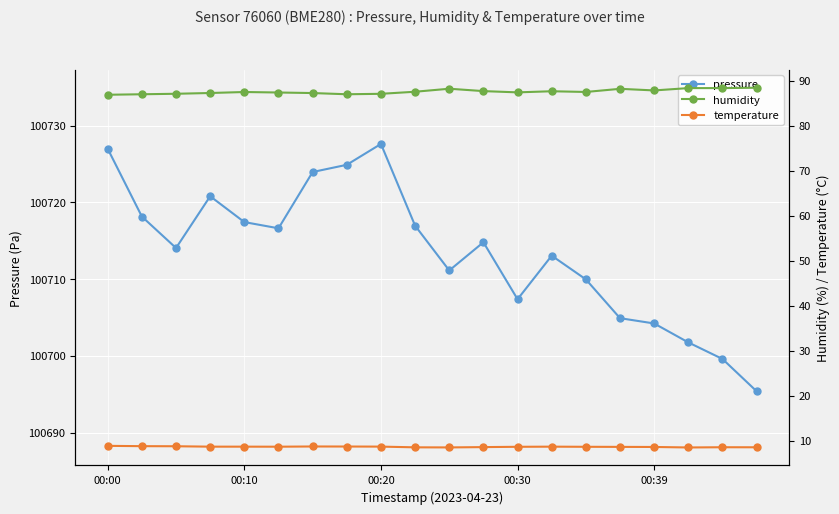

What is the difference between the second highest and minimum values in the pressure series?

31.6